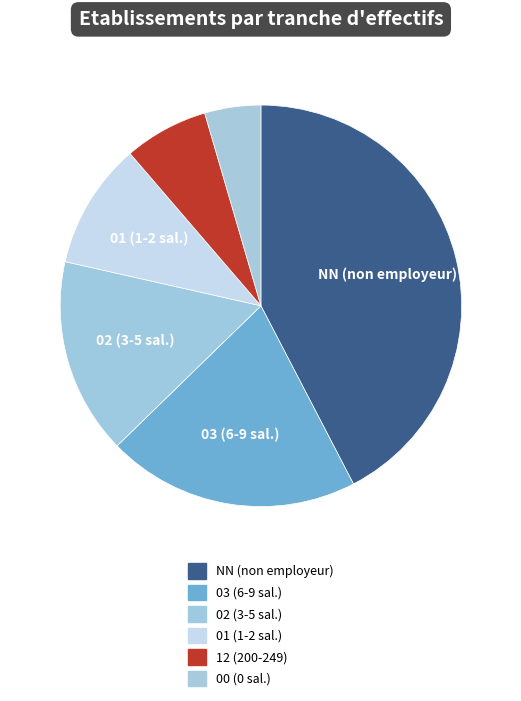

Count the number of slices in the pie.

6